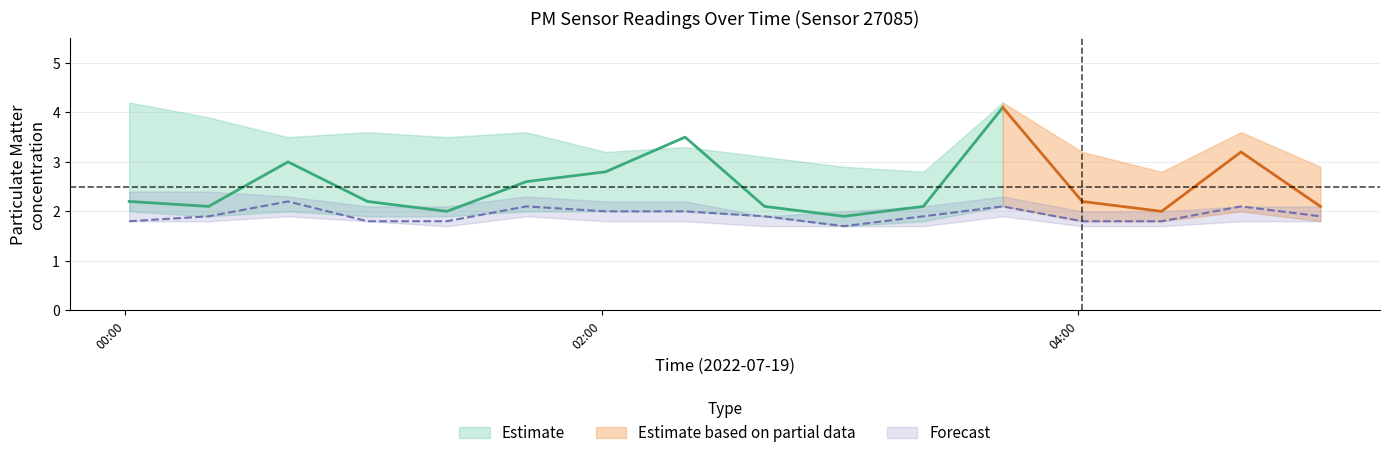

How many interior local peaks does the P2_lower series have?

3